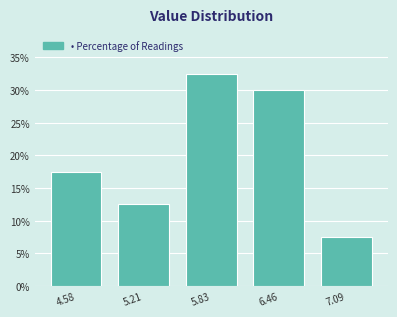

Reading left to right, transcribe this chart: for each bar, give the range it covers on the x-axis and its height. Neither the bar edges nor the heights are printed on the chart, so give them approximately, as read against the axes.

4.3 to 4.9: 17.5
4.9 to 5.5: 12.5
5.5 to 6.1: 32.5
6.1 to 6.8: 30.0
6.8 to 7.4: 7.5